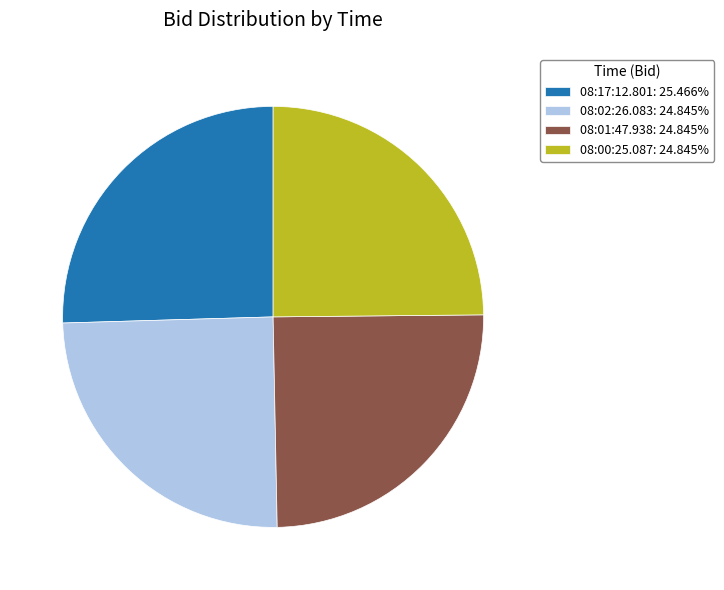

Count the number of slices in the pie.

4